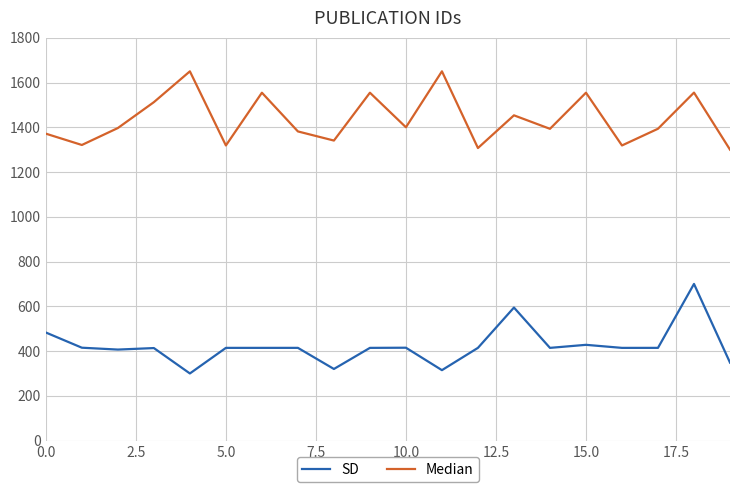

What is the difference between the maximum and minimum values in the SD series?

400.0